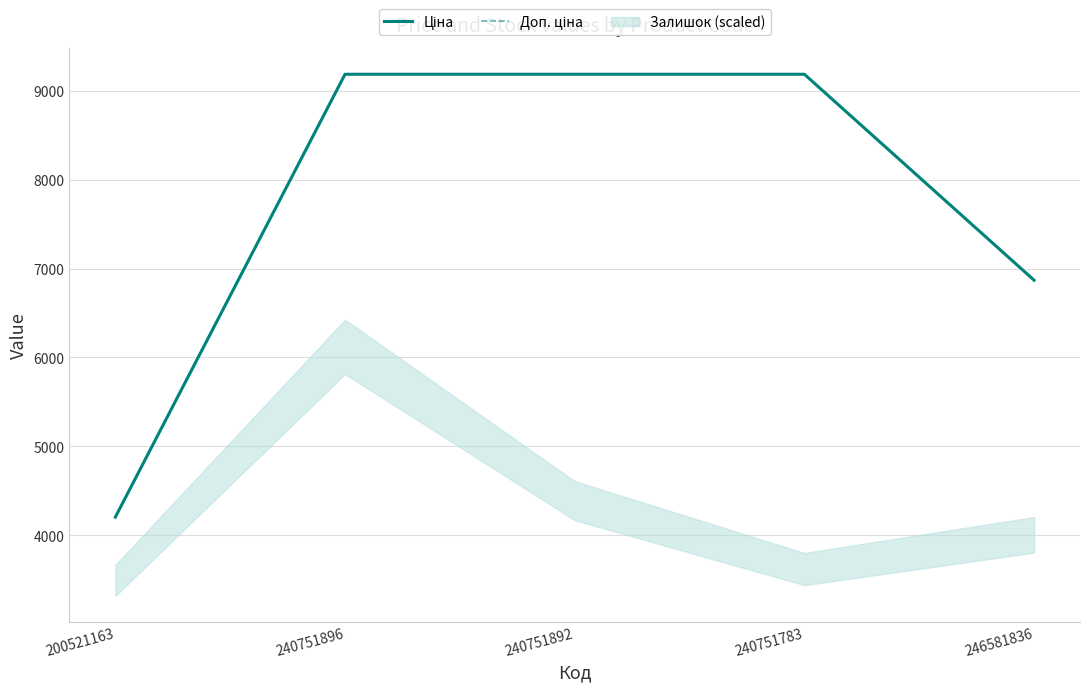

The value of Ціна at 240751892 is 9185.9. True or false?

True